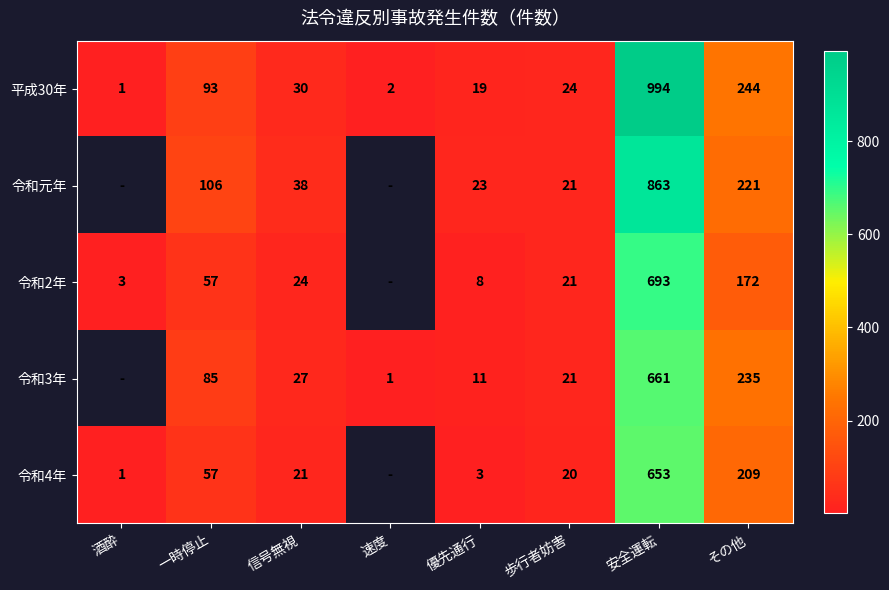

What is the difference between the highest and lowest values at その他?

72